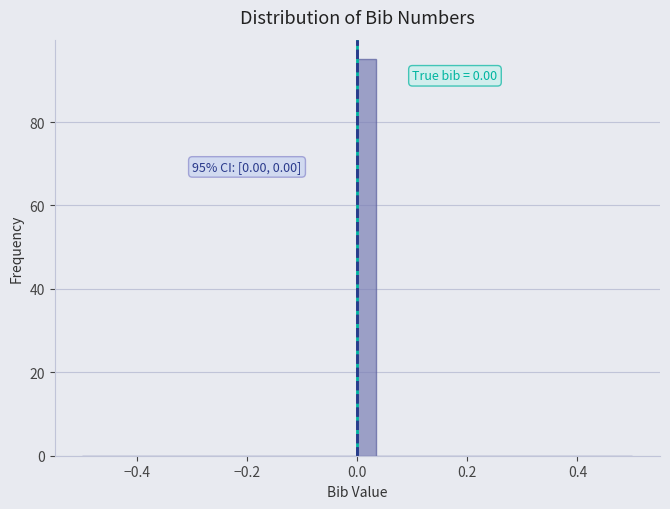

Around what value on the x-axis is the tallest bar? Give the approximate position of its centre, as read against the axis.

0.02